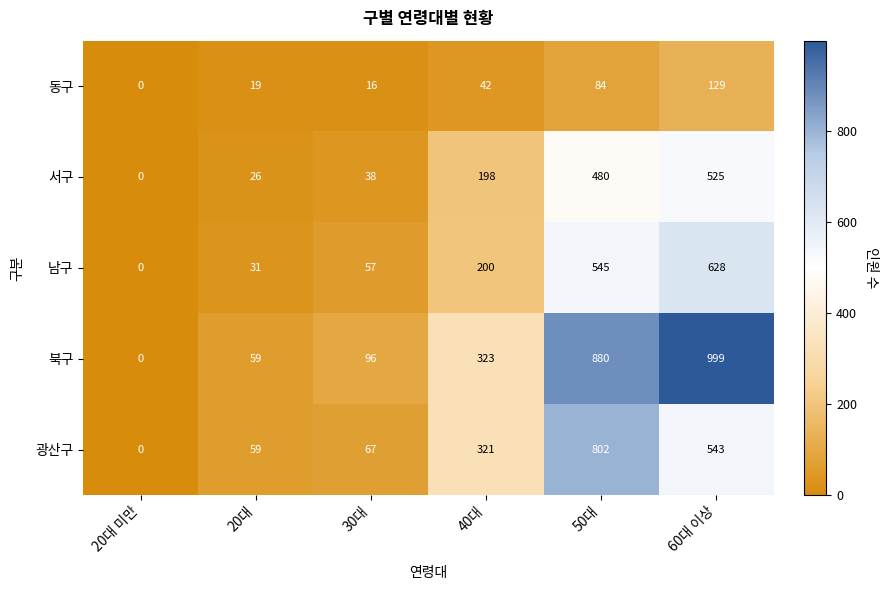

Between 40대 and 60대 이상, which series saw the biggest shift?

북구